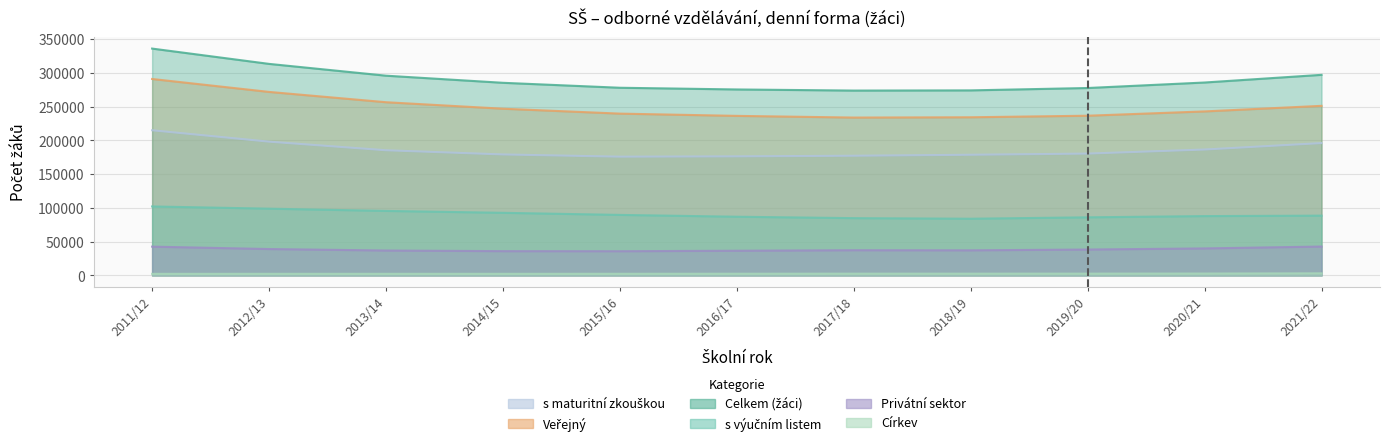

True or false: s výučním listem has more than 2 interior local peaks.

False